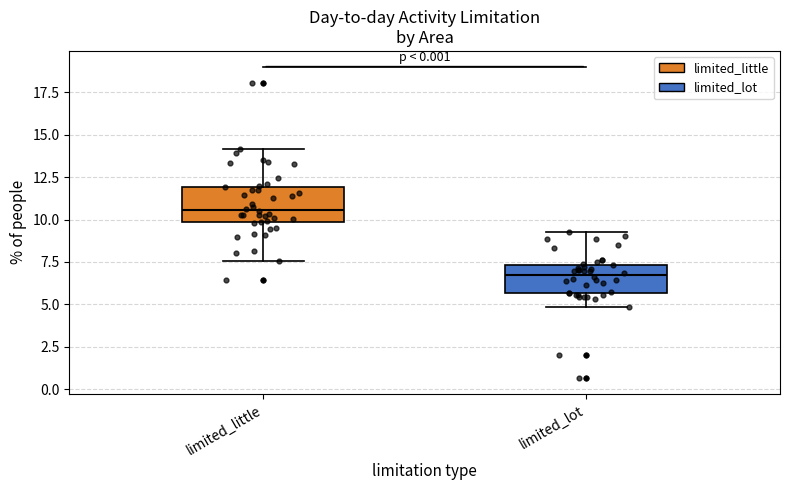

Which box has the lowest median line?

limited_lot